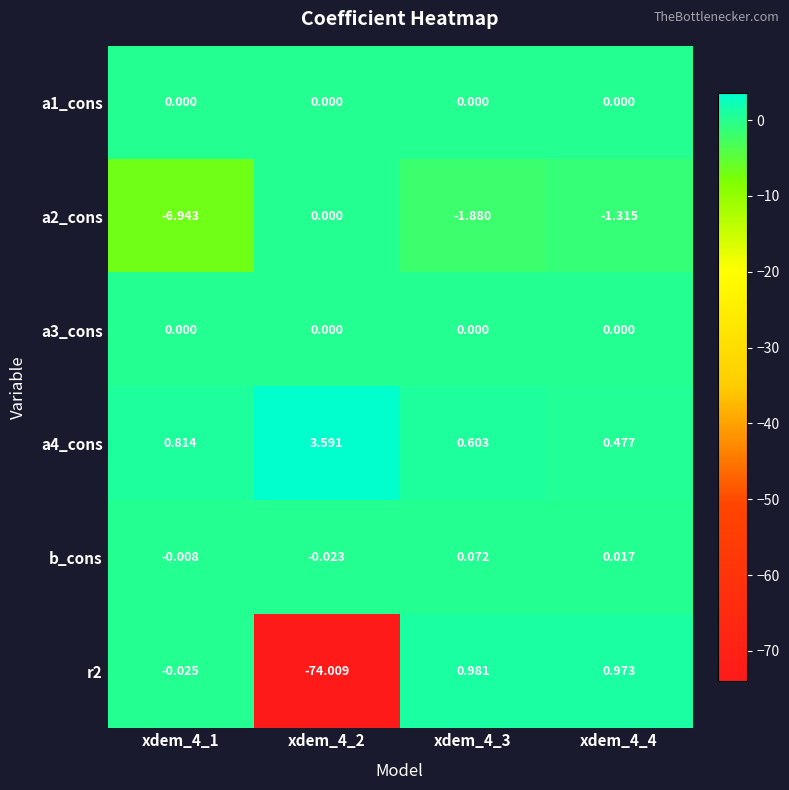

Is the value of a3_cons at xdem_4_2 greater than the value of r2 at xdem_4_2?

Yes